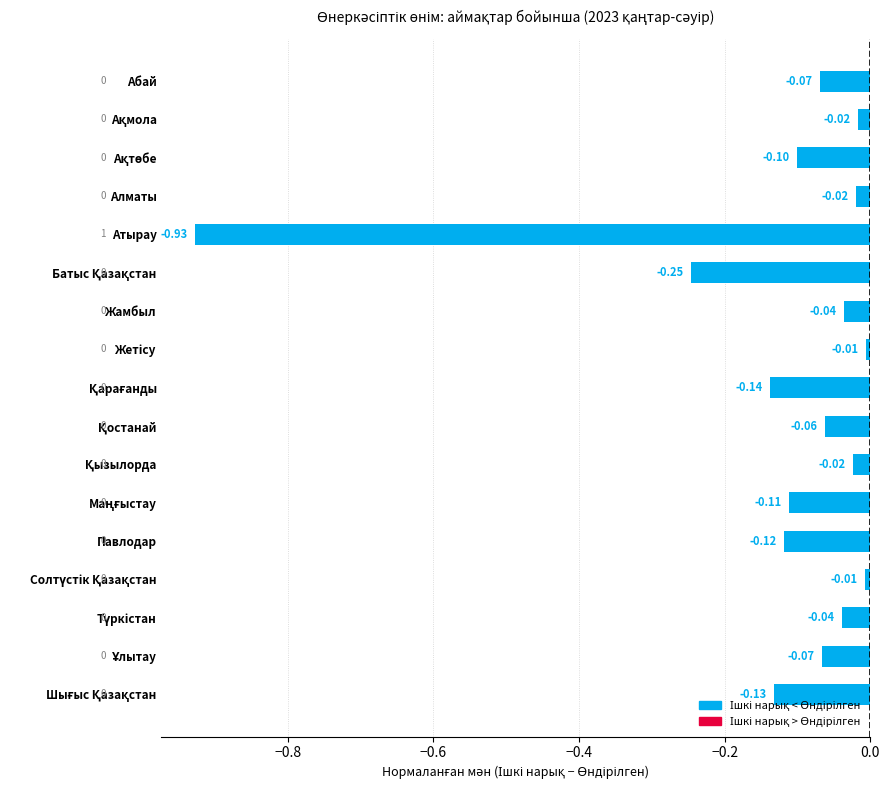

At which category does the chart reach its minimum across all series?

Атырау